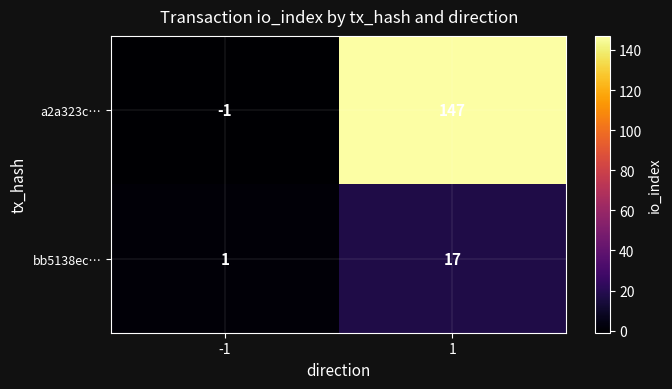

Rank the series by their maximum value, from highest to lowest.

a2a323c…, bb5138ec…